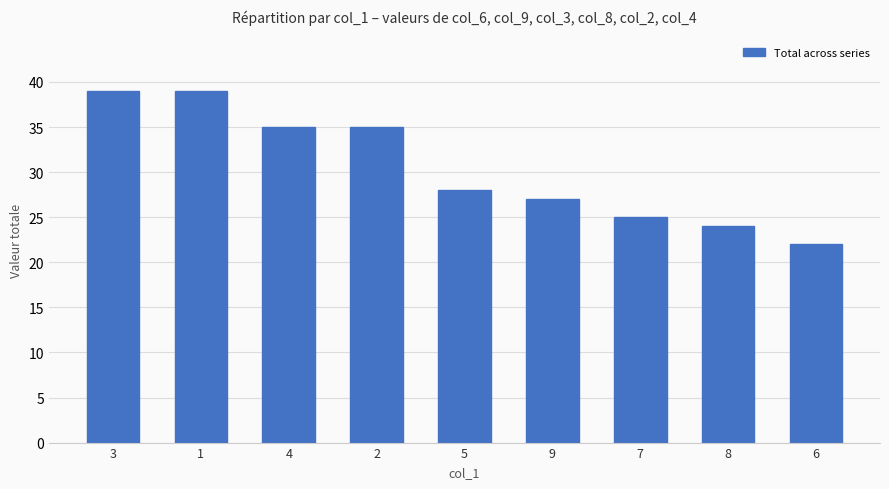

What position from the right is 3?

9